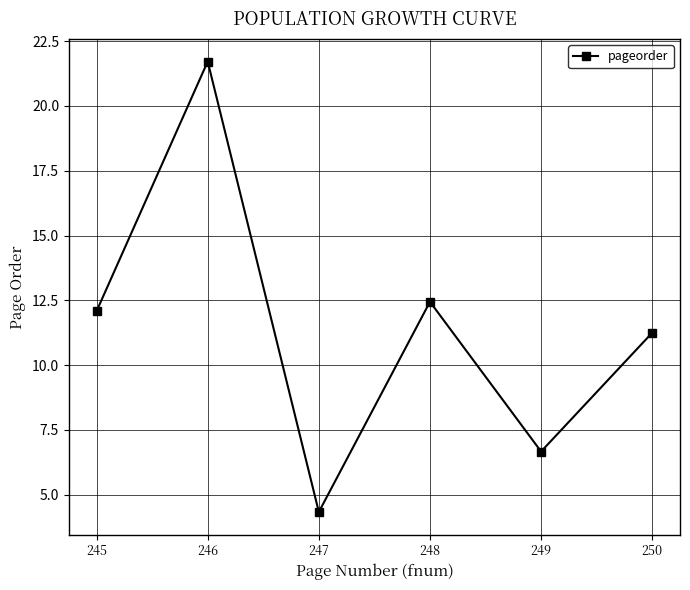

How many interior local peaks (higher than both neighbors) does the data have?

2